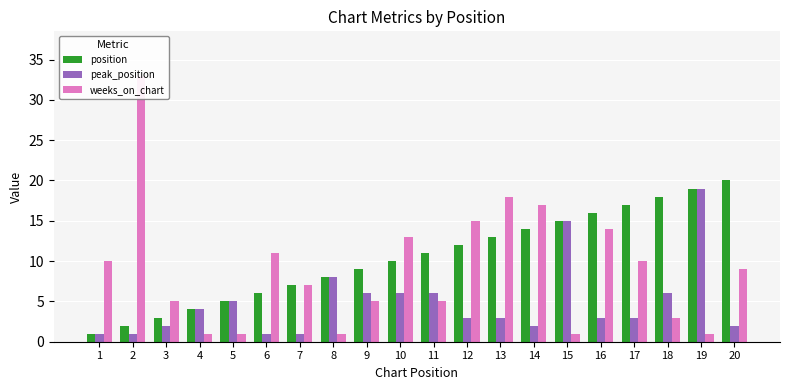

Rank the series by their maximum value, from highest to lowest.

weeks_on_chart, position, peak_position